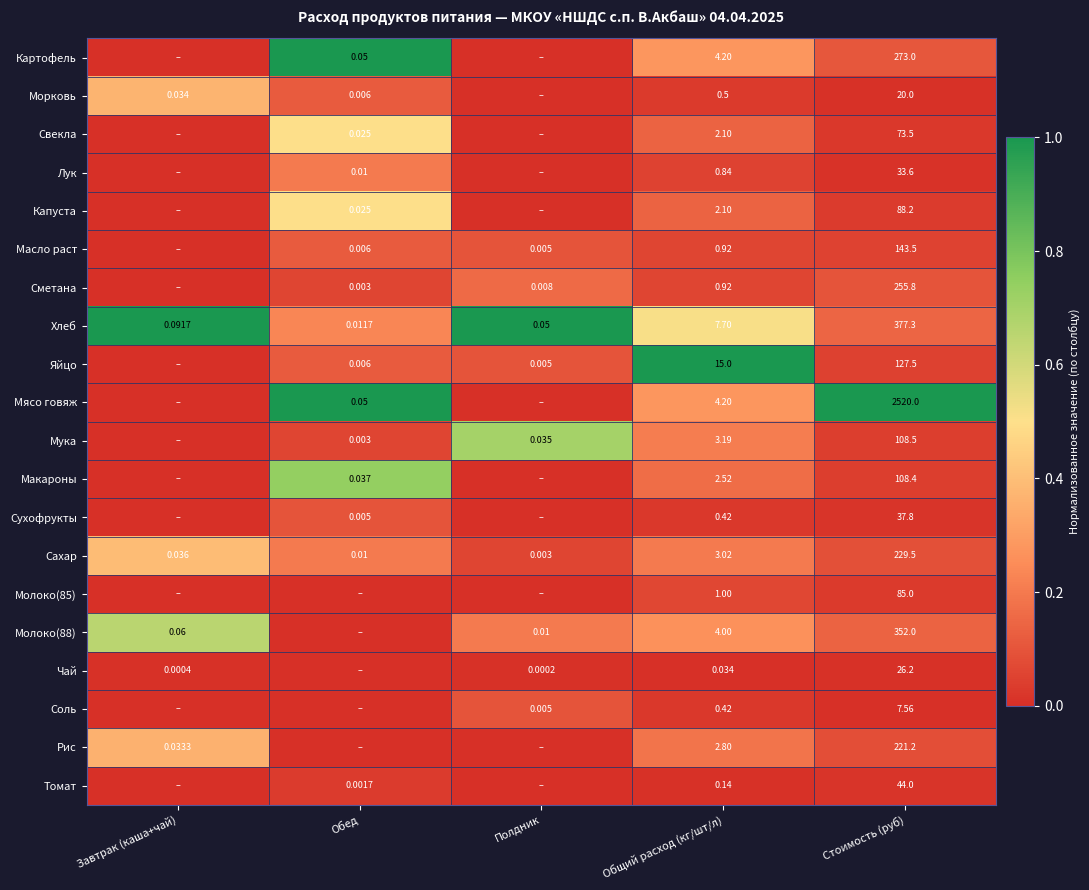

How many series are shown in this chart?

20